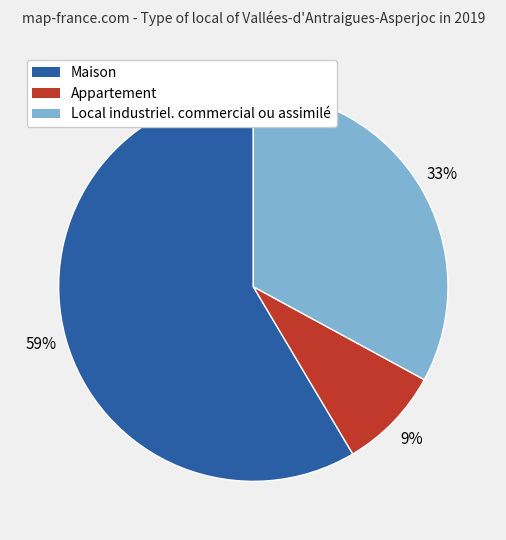

Is Maison the majority of the pie?

Yes